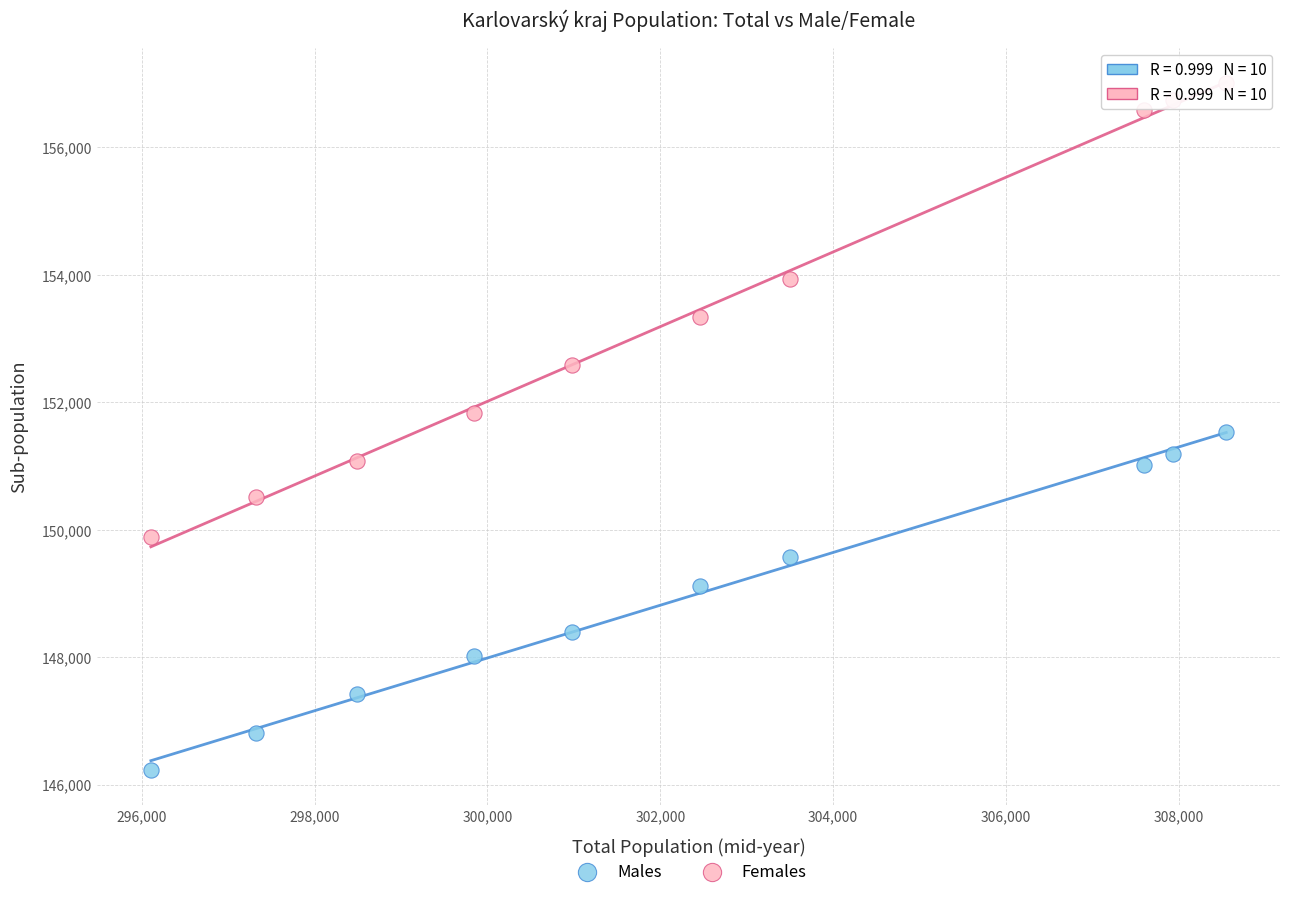

Which series contains the lowest Y value?

Males